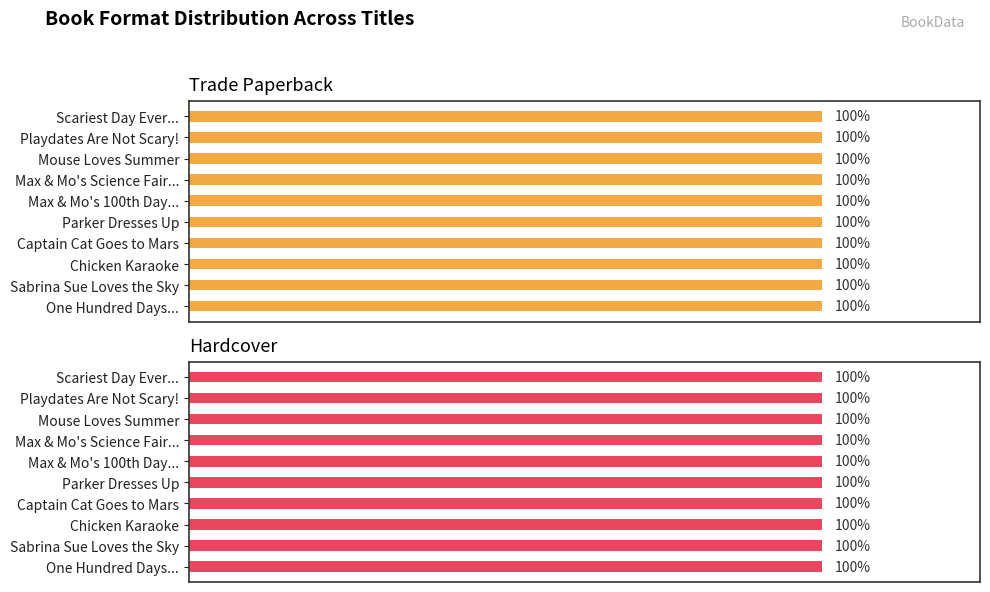

The chart shows a value of 5 at Mouse Loves Summer. True or false?

False